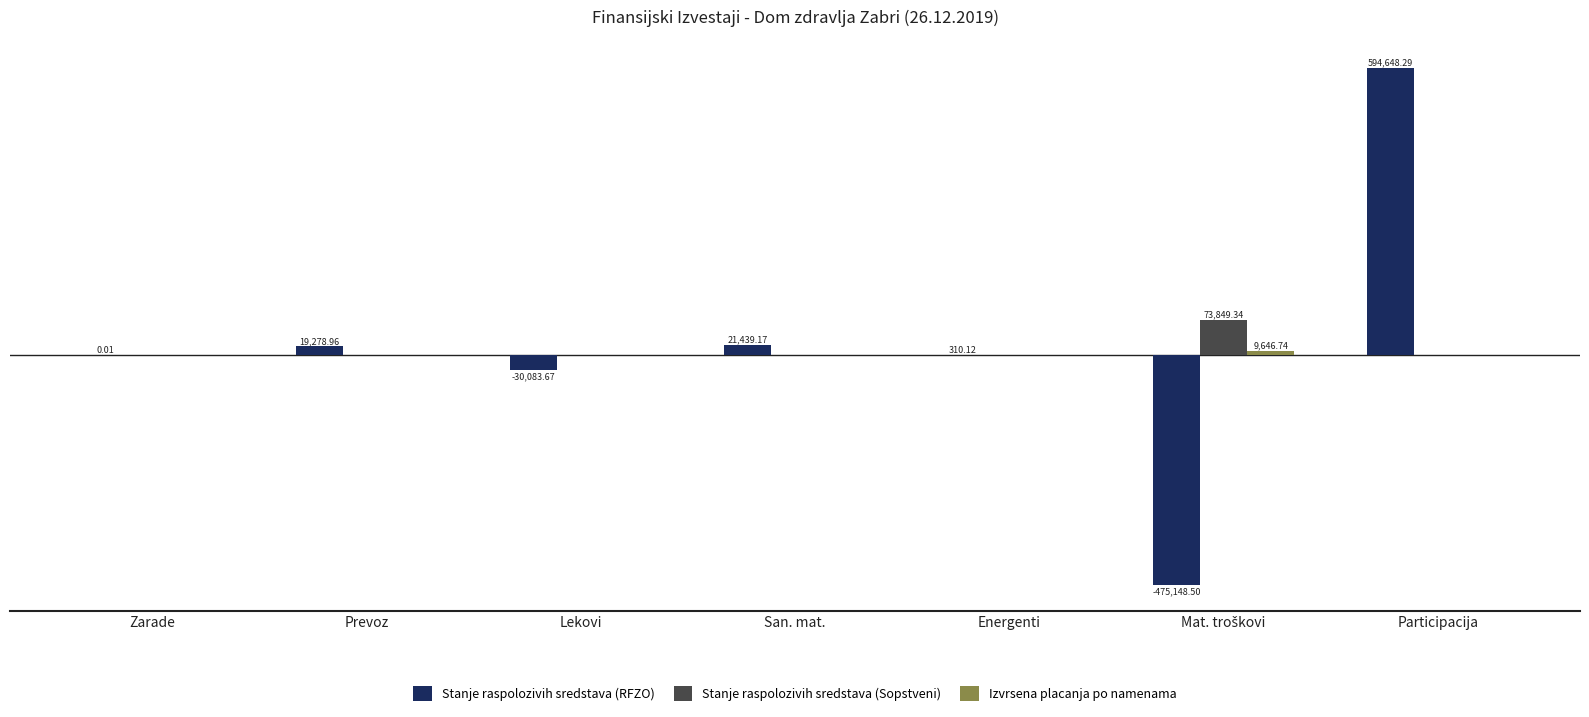

What is the difference between the maximum and minimum values in the Izvrsena placanja po namenama series?

9646.7